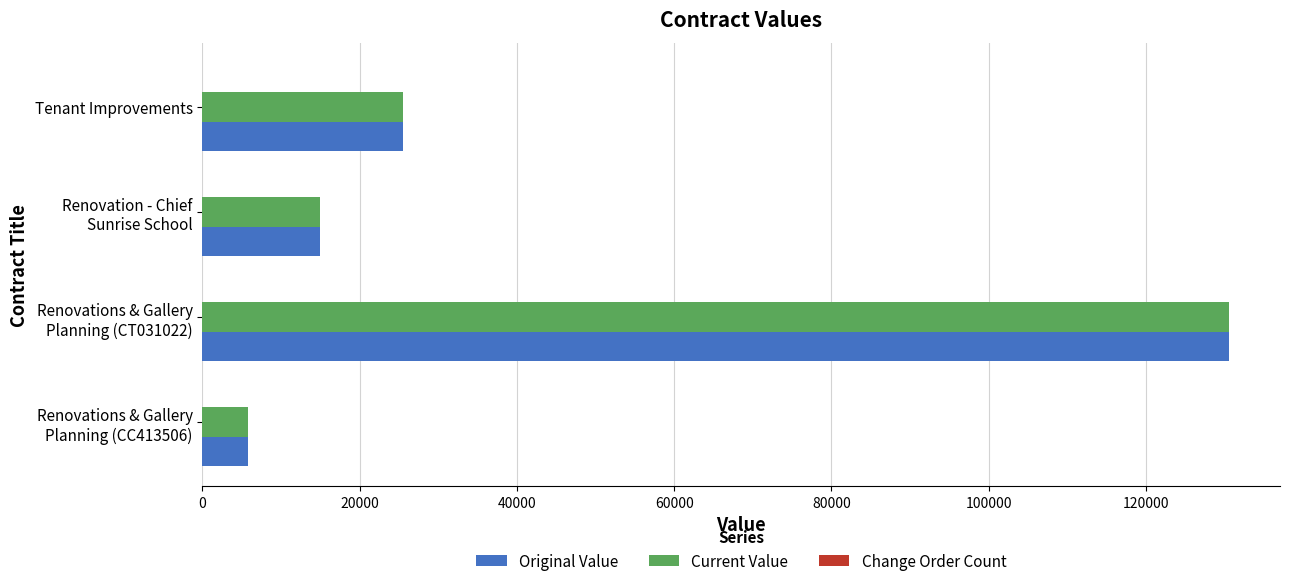

What is the difference between the maximum and minimum values in the Current Value series?

124741.3